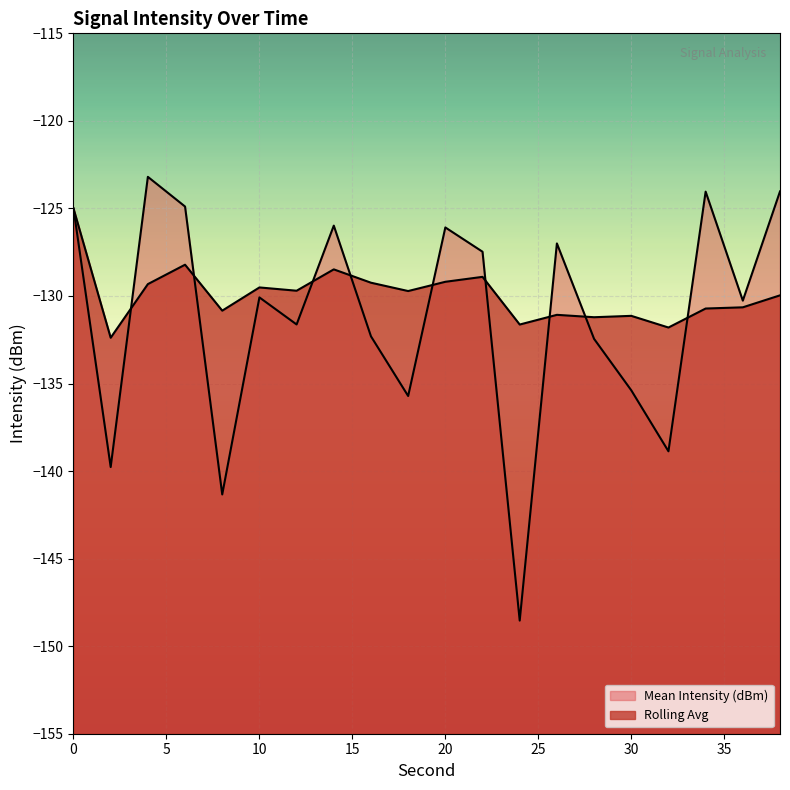

Count the number of data series in this chart.

2